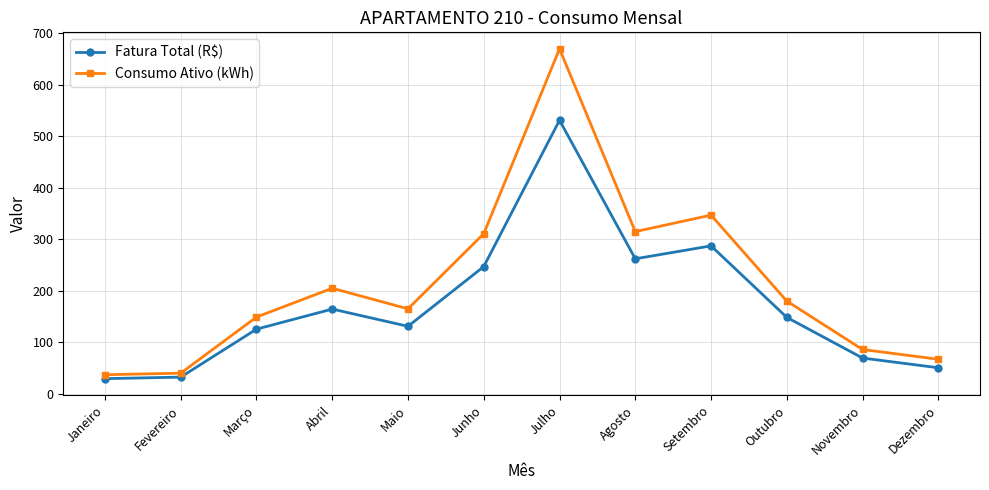

List the series in order of their peak value, lowest first.

Fatura Total (R$), Consumo Ativo (kWh)